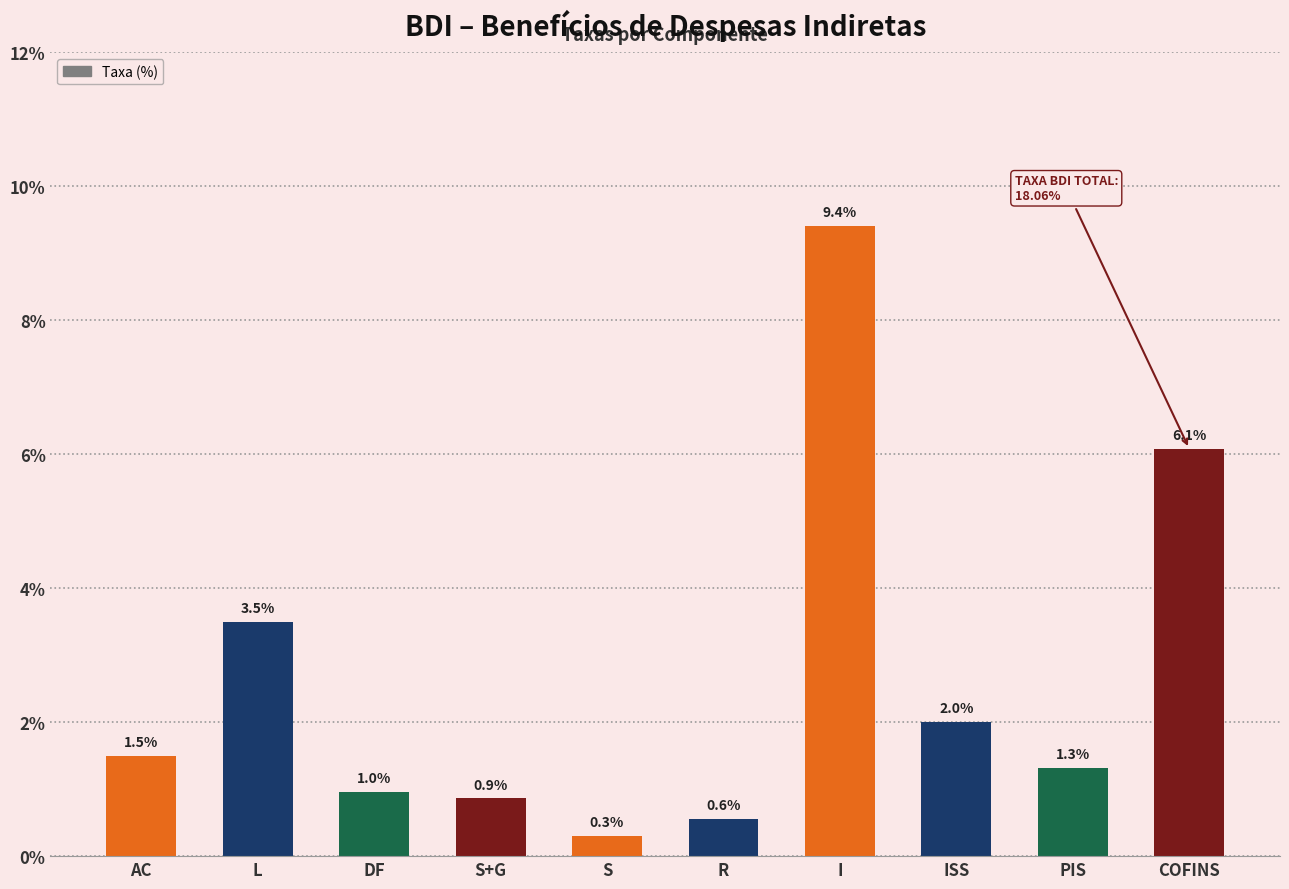

Does the chart contain any negative values?

No